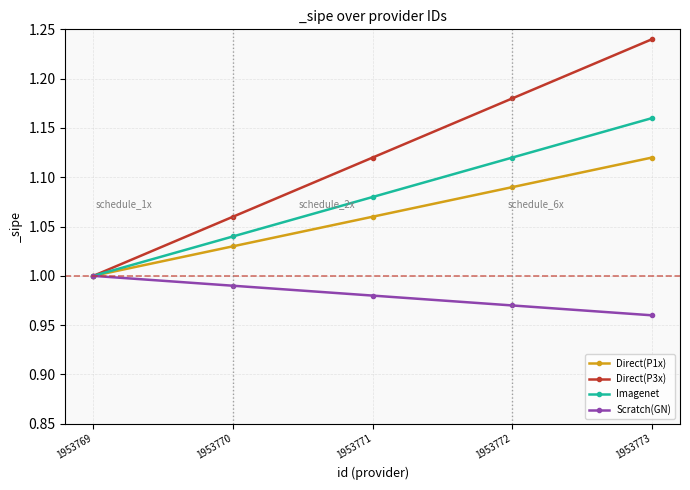

True or false: Direct(P1x) has a value of 0.5 at 1953771.

False